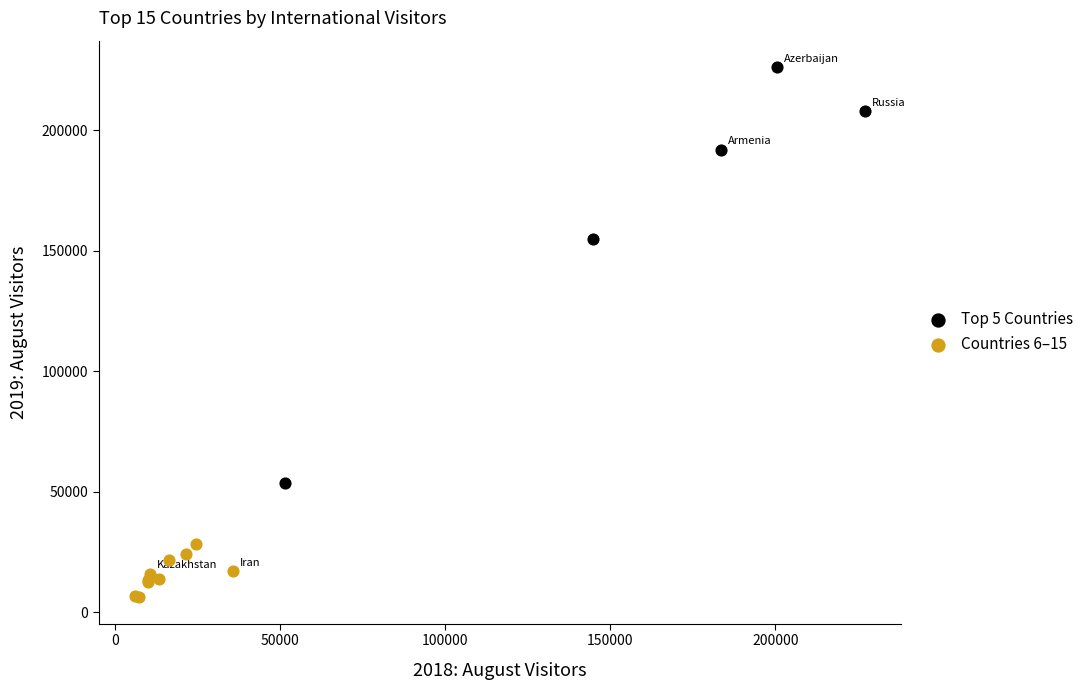

Which series contains the lowest Y value?

Countries 6–15